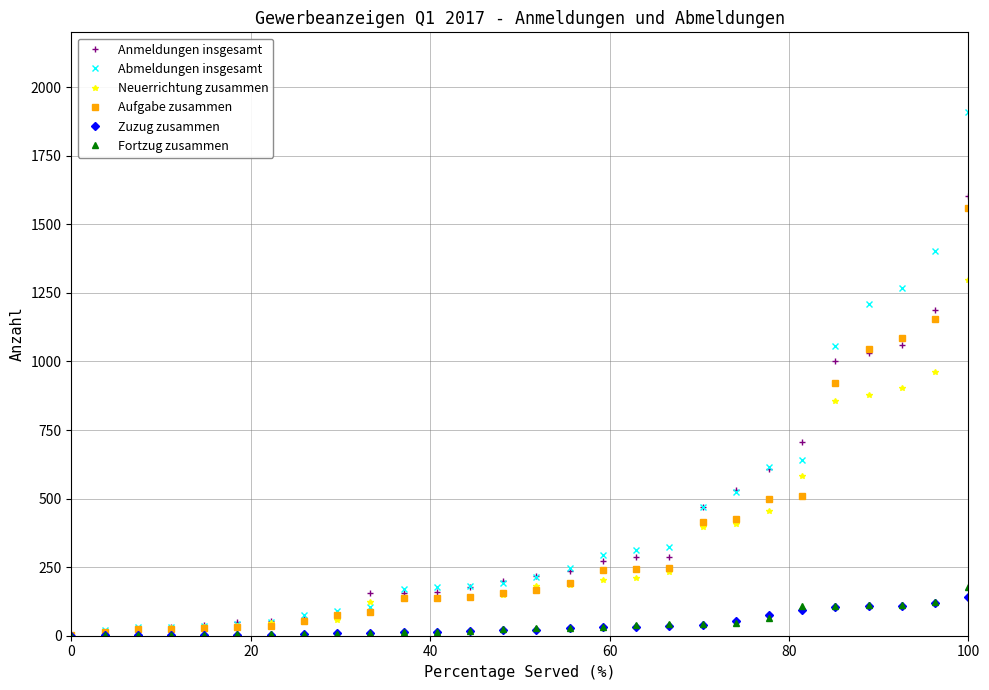

Which series has the widest spread of values?

Abmeldungen insgesamt